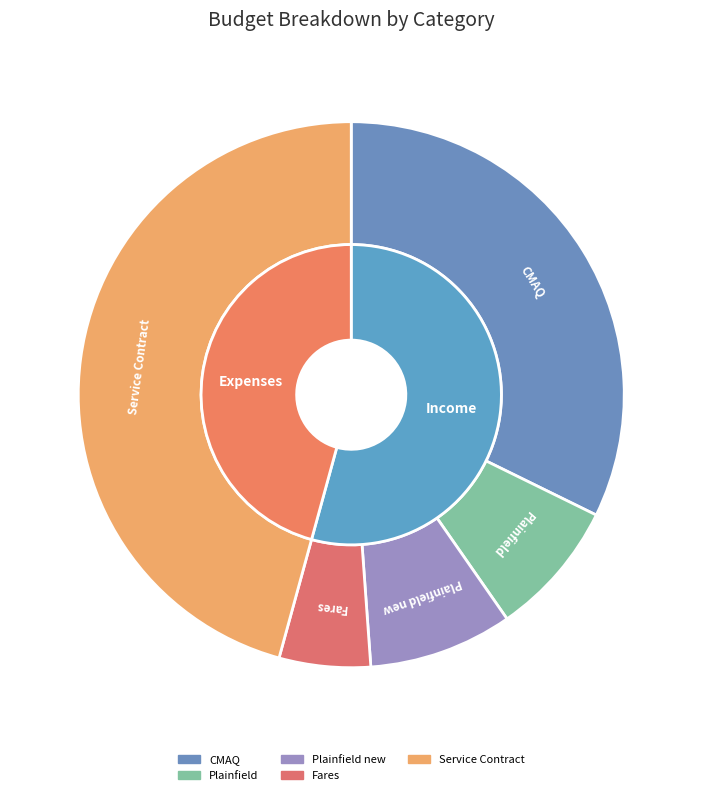

Is it true that Operating Reserve is 1% of the pie?

False